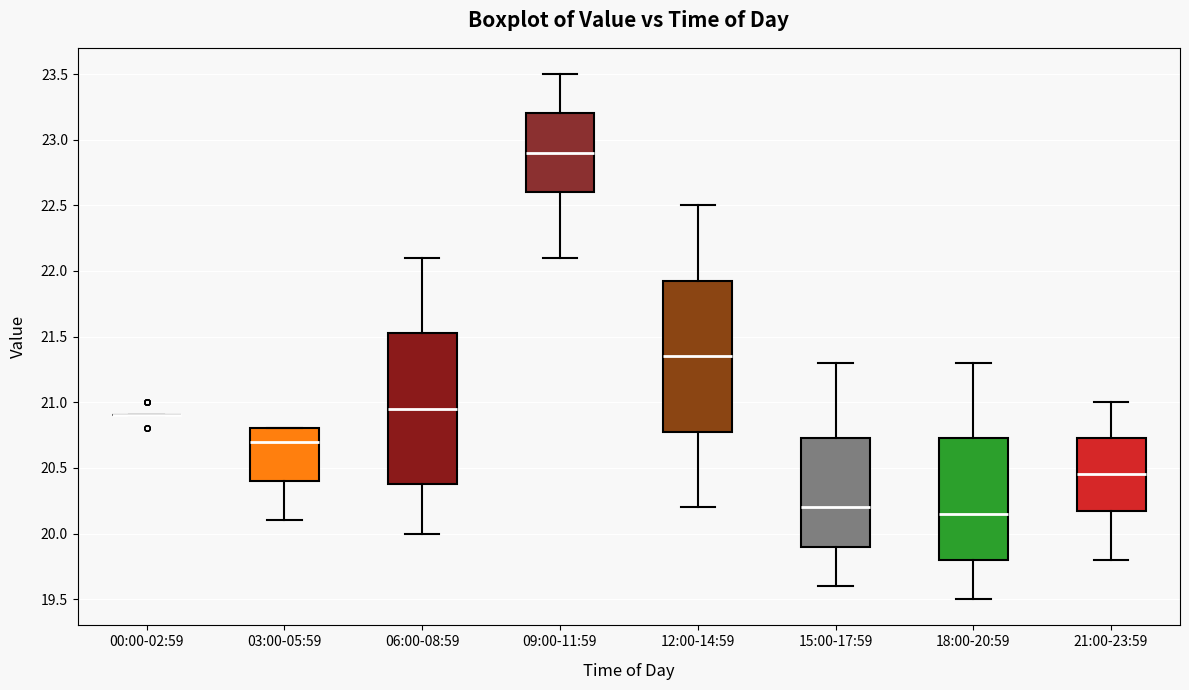

Where does the median line of the box for 03:00-05:59 sit on the y-axis? The values are not printed on the chart, so give them approximately, as read against the axis.

20.70